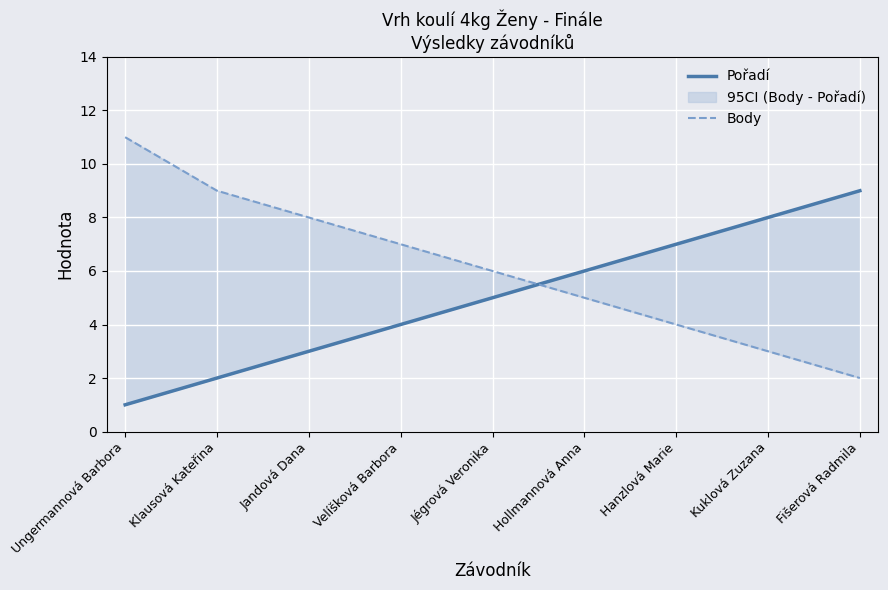

At which category does the chart reach its minimum across all series?

Ungermannová Barbora